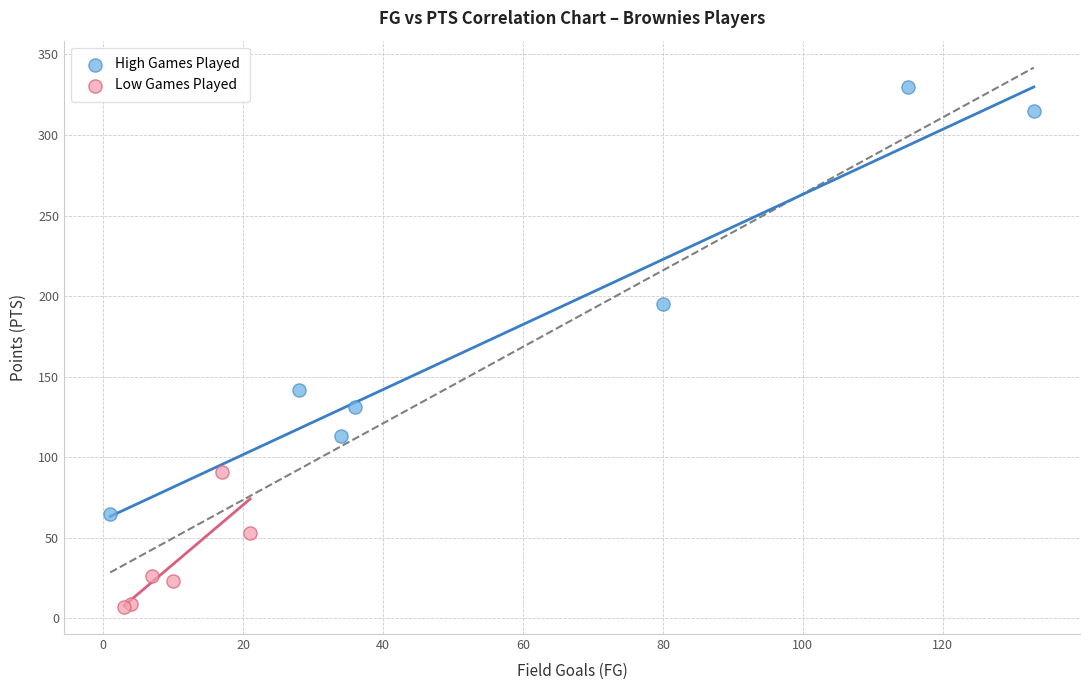

Which series has the widest spread of Y values?

High Games Played